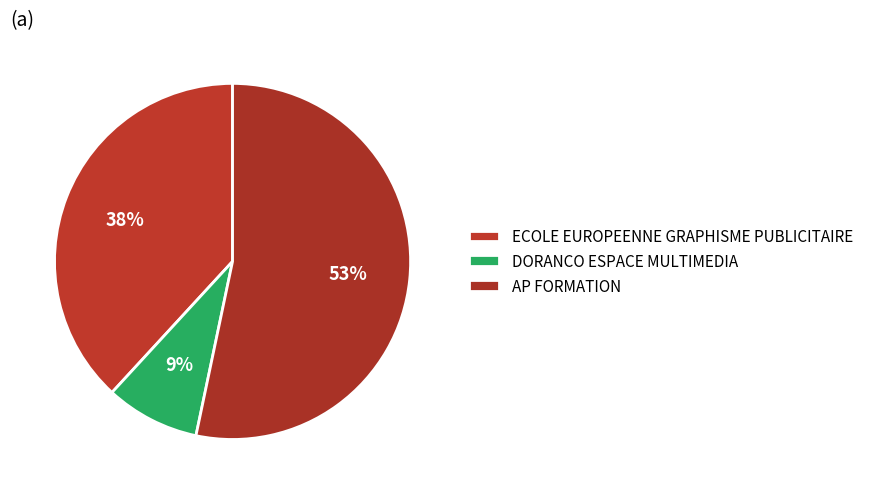

What portion of the pie excludes AP FORMATION?

46.7%